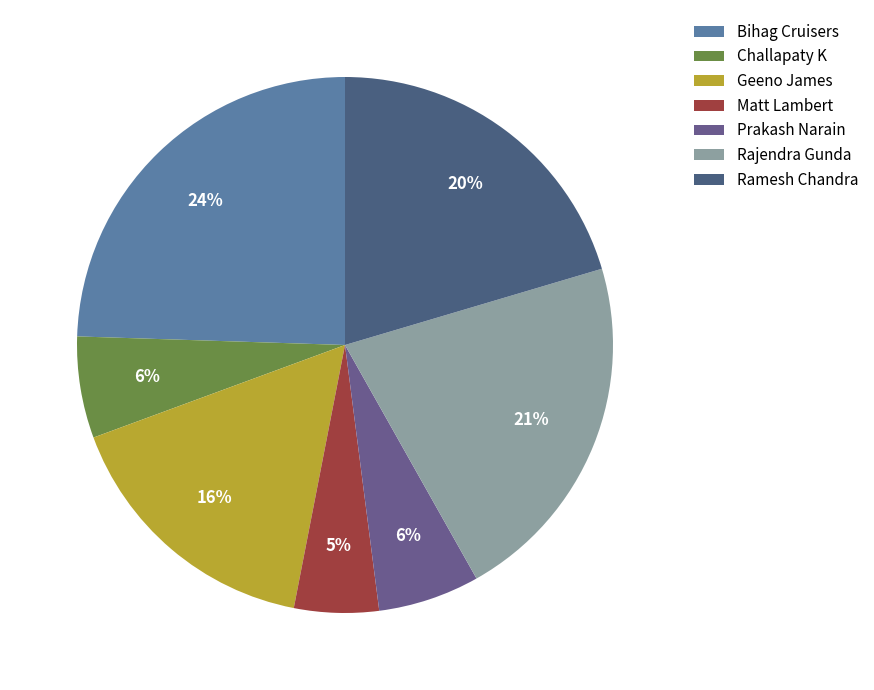

Count the number of slices in the pie.

7